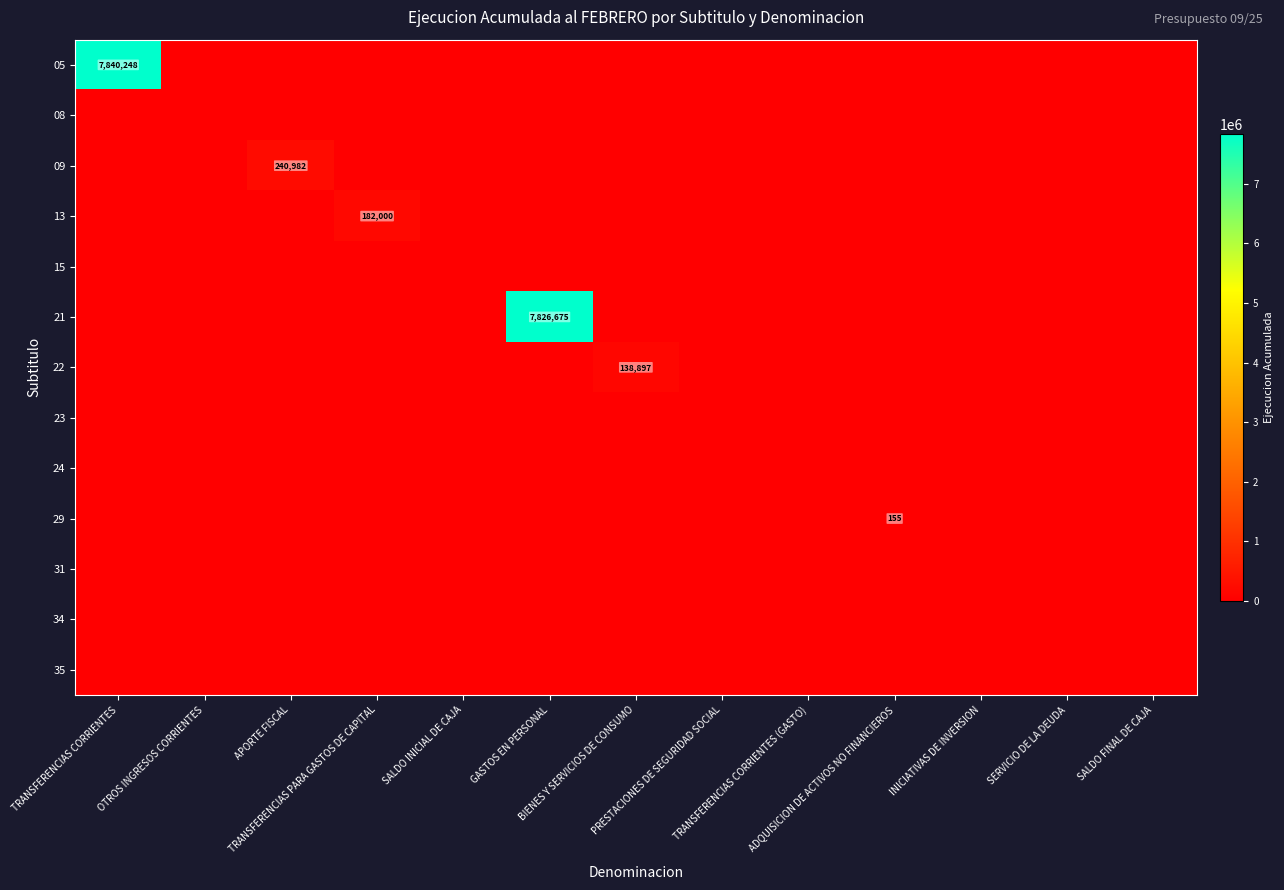

At how many categories does at least one series exceed 3818512?

2